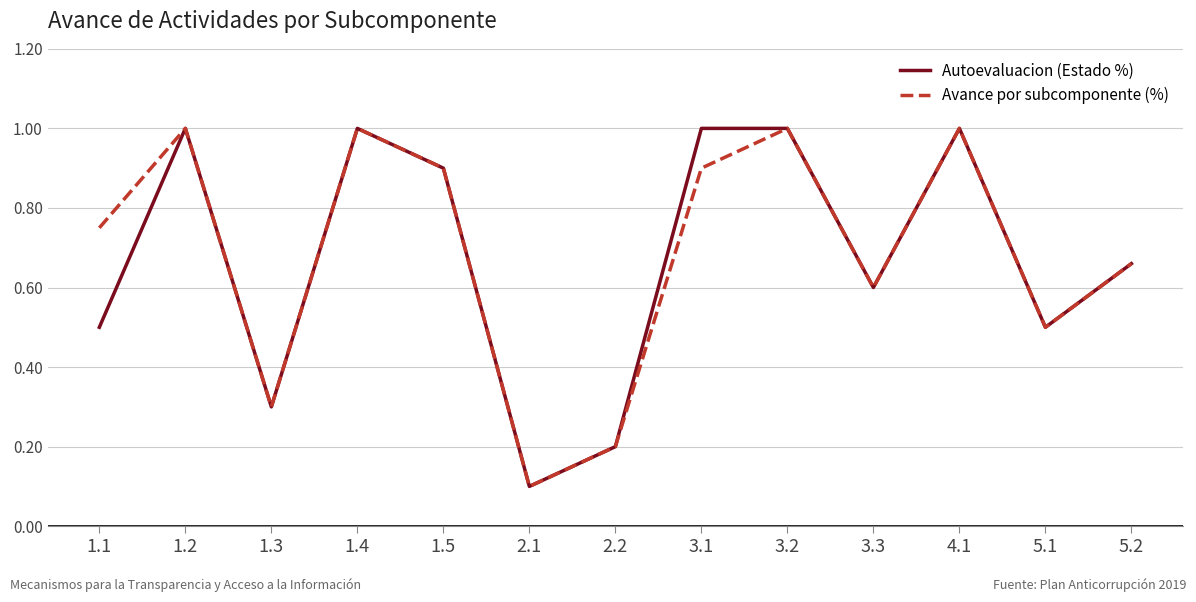

Is the value of Avance por subcomponente (%) at 2.1 greater than the value of Autoevaluacion (Estado %) at 5.1?

No